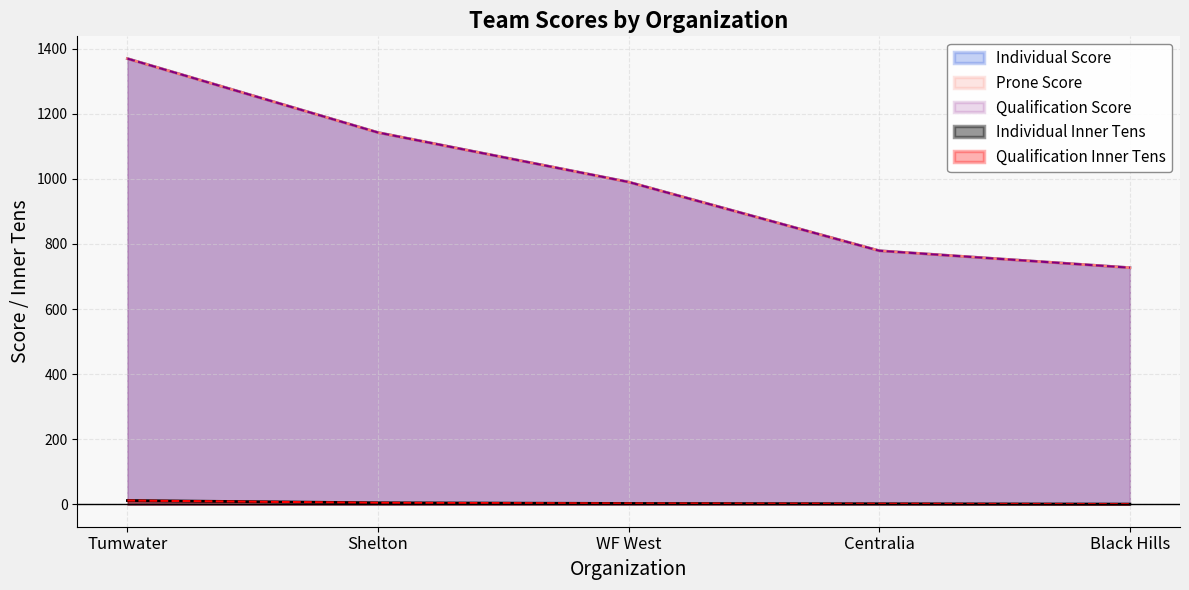

Reading left to right, what are all the values shown in this chart?

Individual Score: 1369	1142	990	779	727
Prone Score: 1369	1142	990	779	727
Qualification Score: 1369	1142	990	779	727
Individual Inner Tens: 12	5	3	2	1
Qualification Inner Tens: 12	5	3	2	1